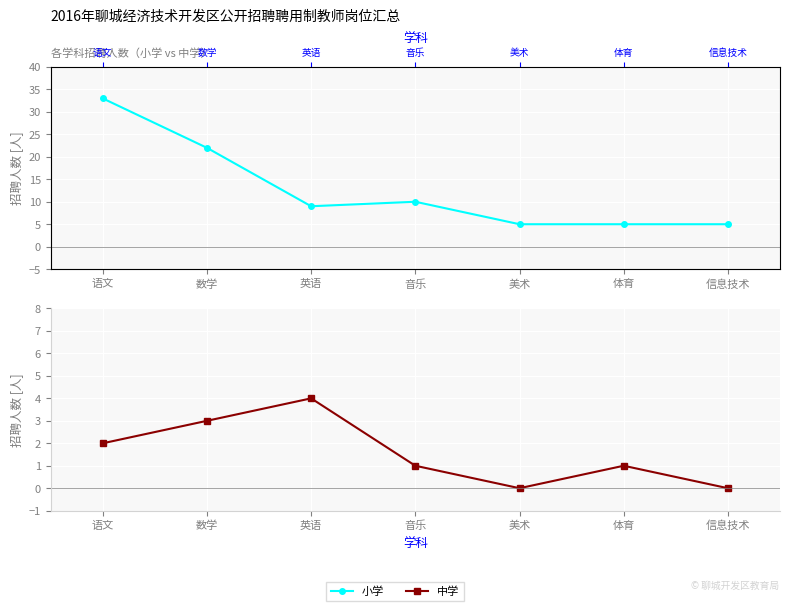

How many 中学 values are between 0 and 3?

6